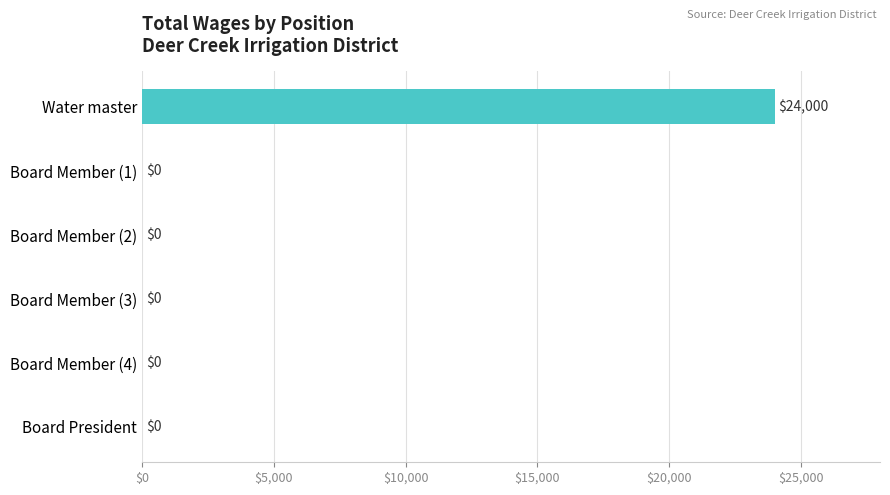

True or false: the data shows -10704 at Board Member (1).

False